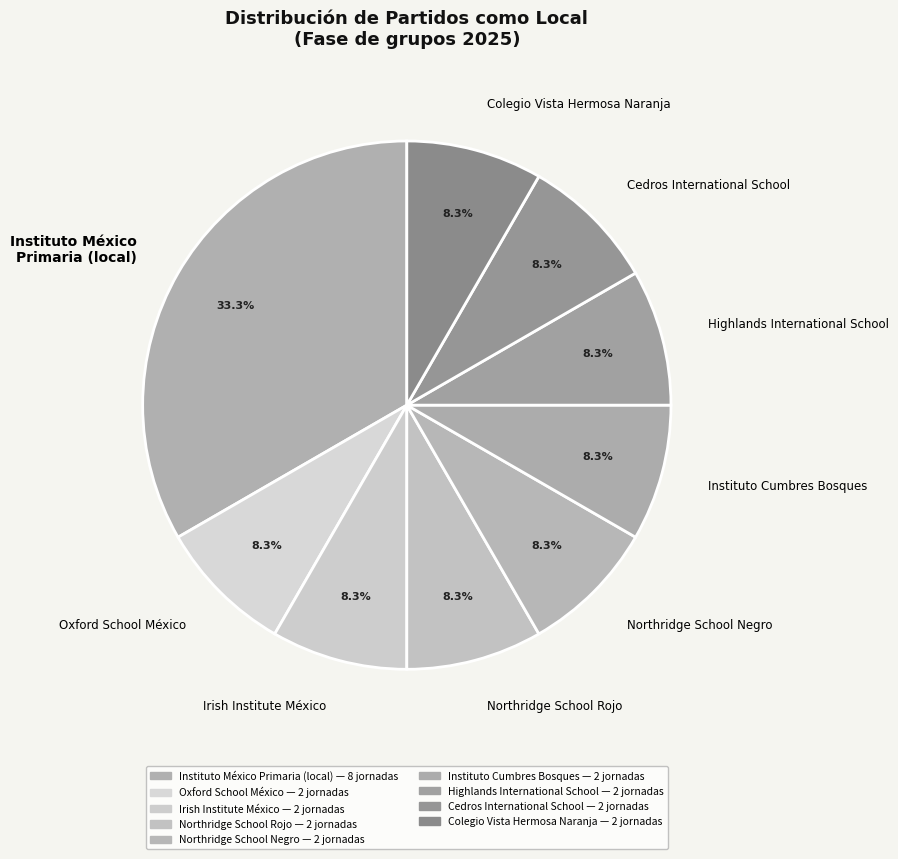

To the nearest percent, what is the average slice percentage?

11%